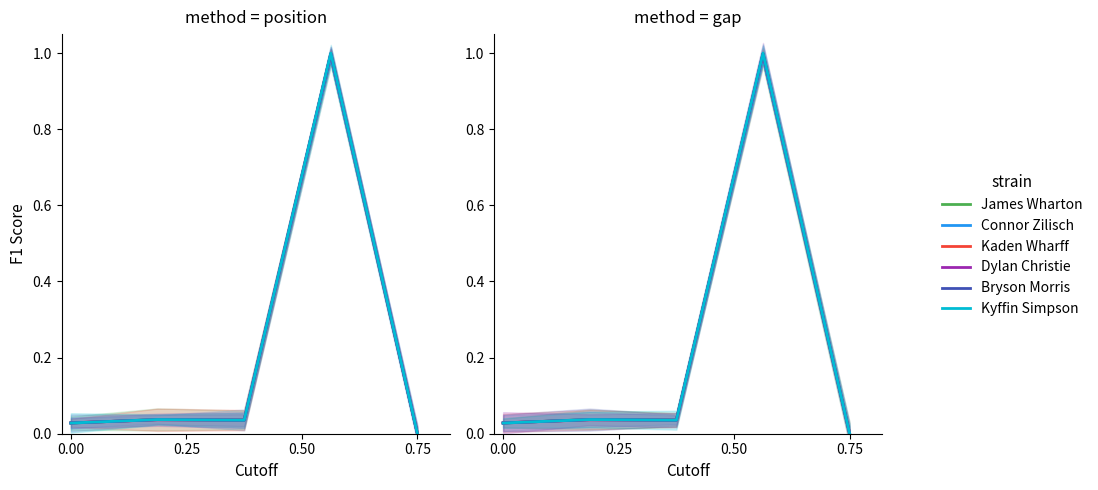

How many data points in Kaden Wharff are above 0?

4